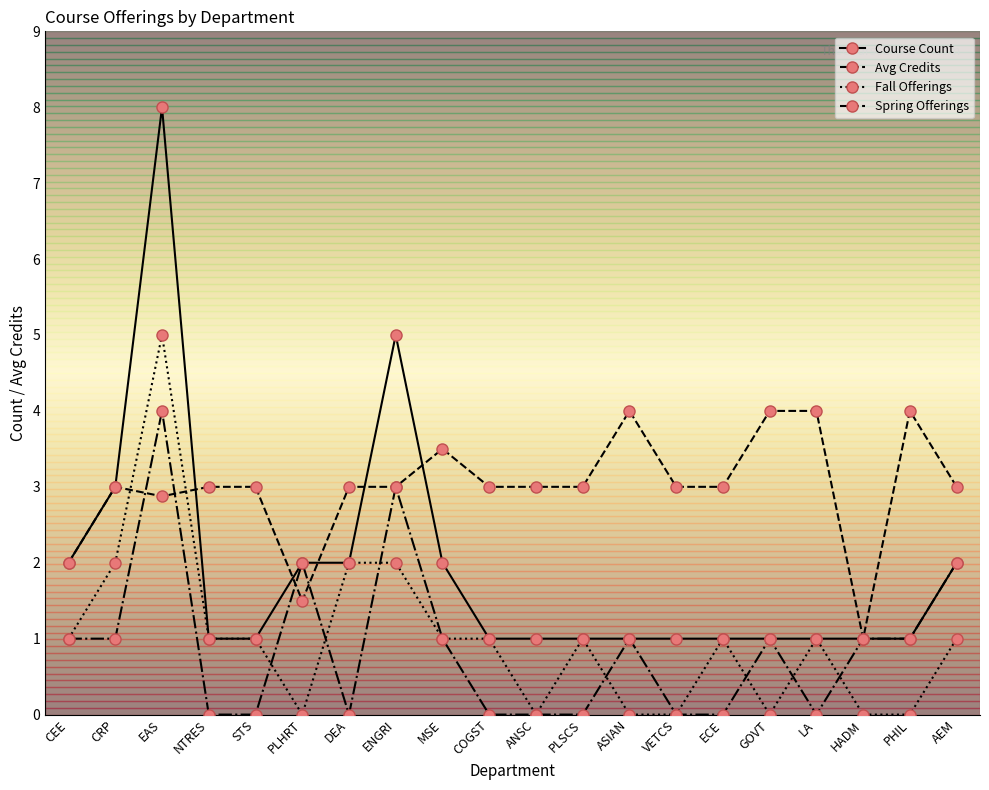

Which series has the widest spread of values?

Course Count